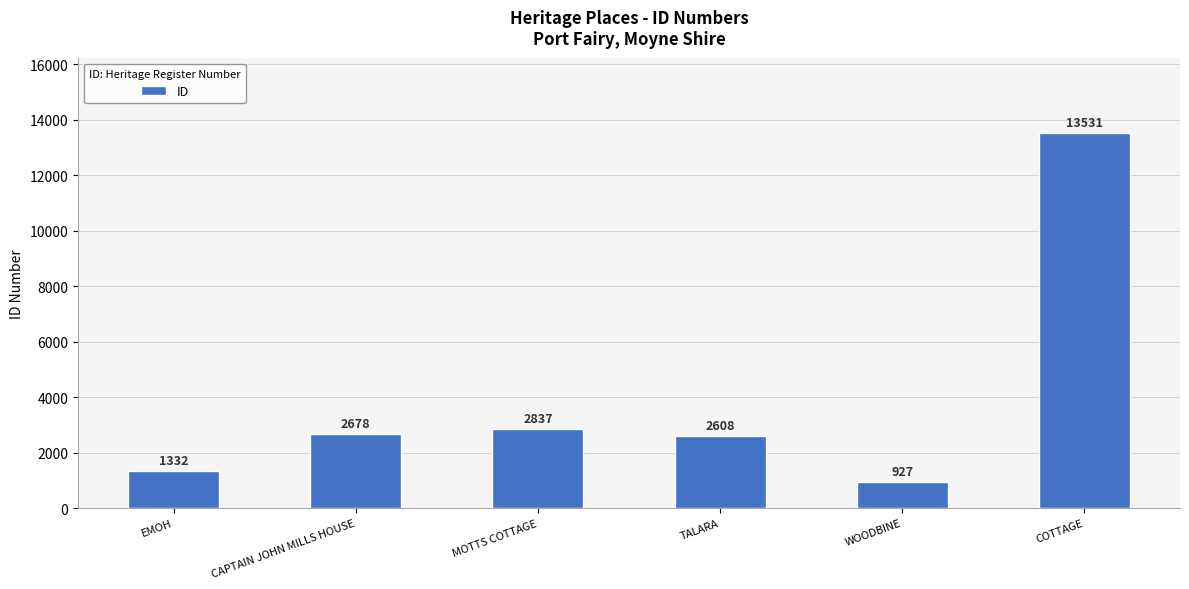

How many bars are there in total?

6